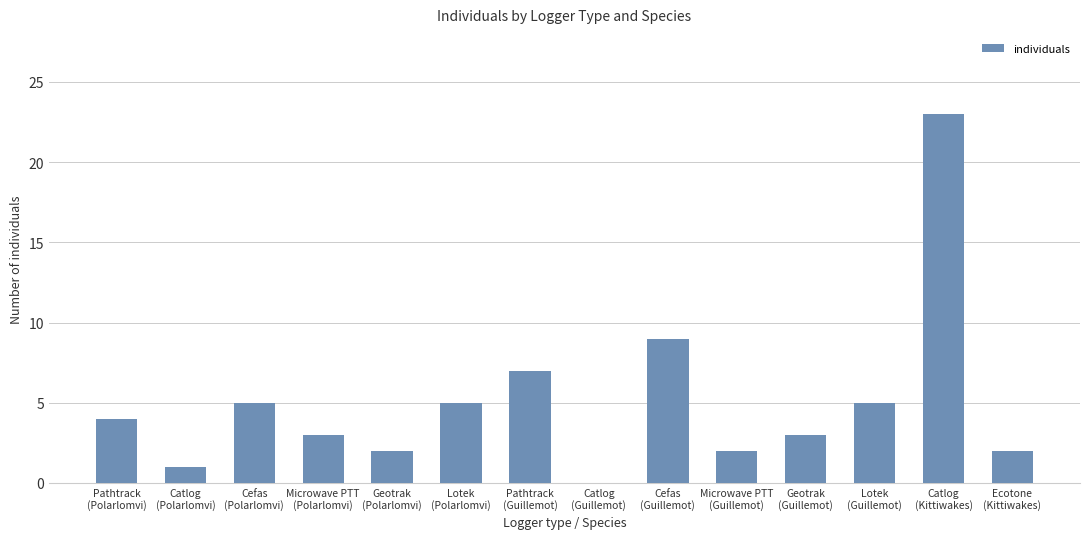

What is the sum of all values?

71